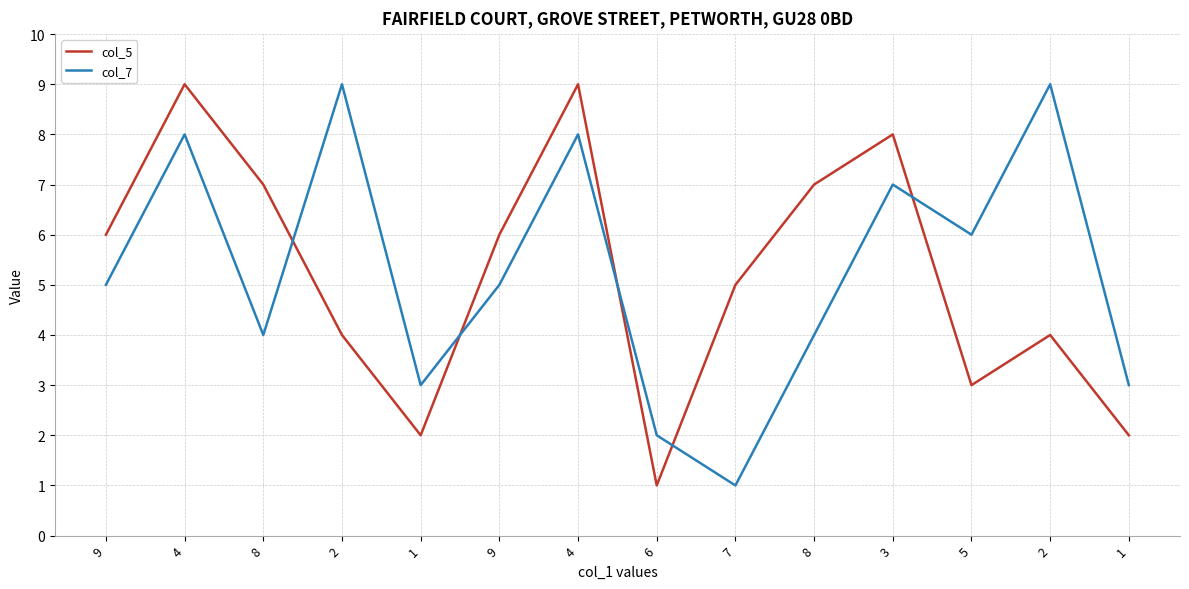

Rank the series at 8 from lowest to highest value.

col_7, col_5